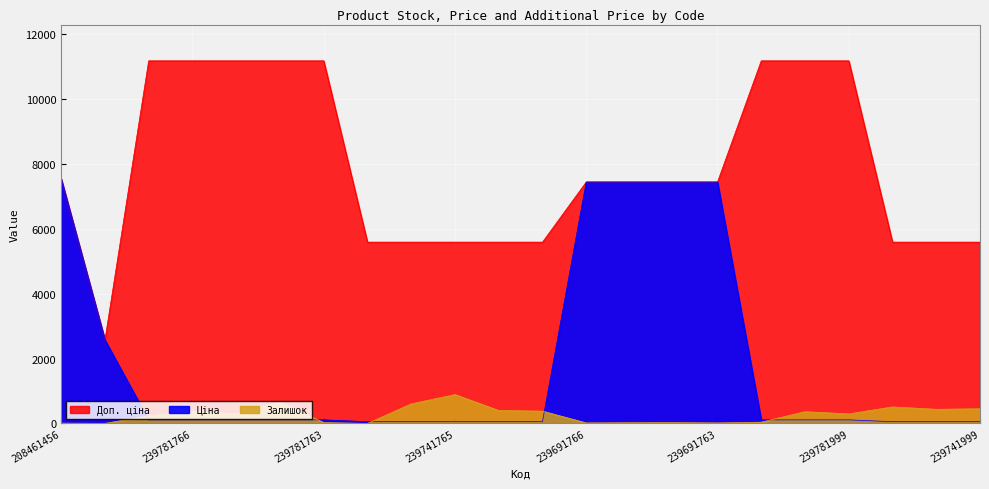

What is the value of the Доп. ціна point at the 3rd from the left?

11169.0